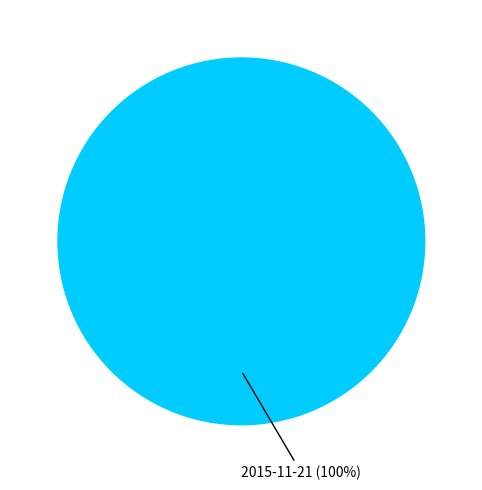

Is there a majority slice in this chart?

Yes